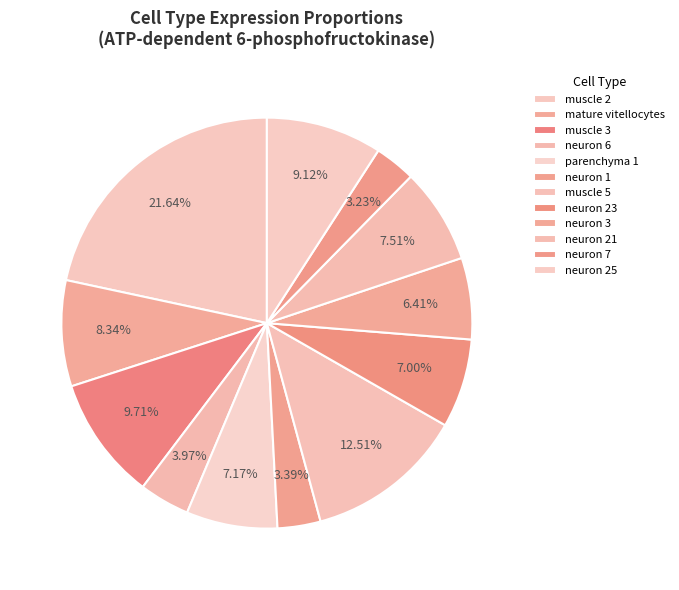

What is the largest slice in the pie chart?

muscle 2